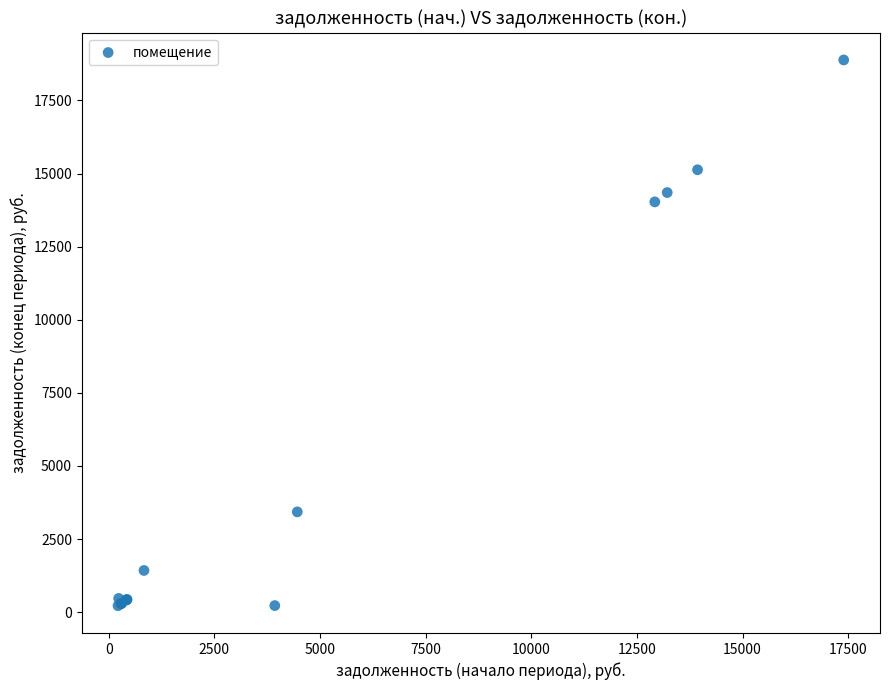

What Y value in the scatter plot is closest to 9551?

14029.9